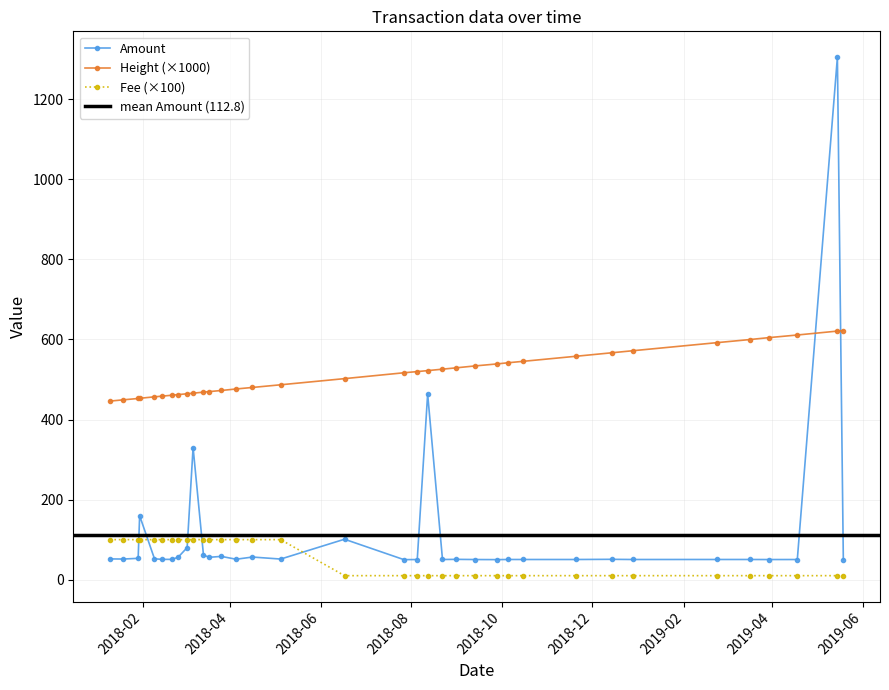

What is the highest value of the Height series?

622.3